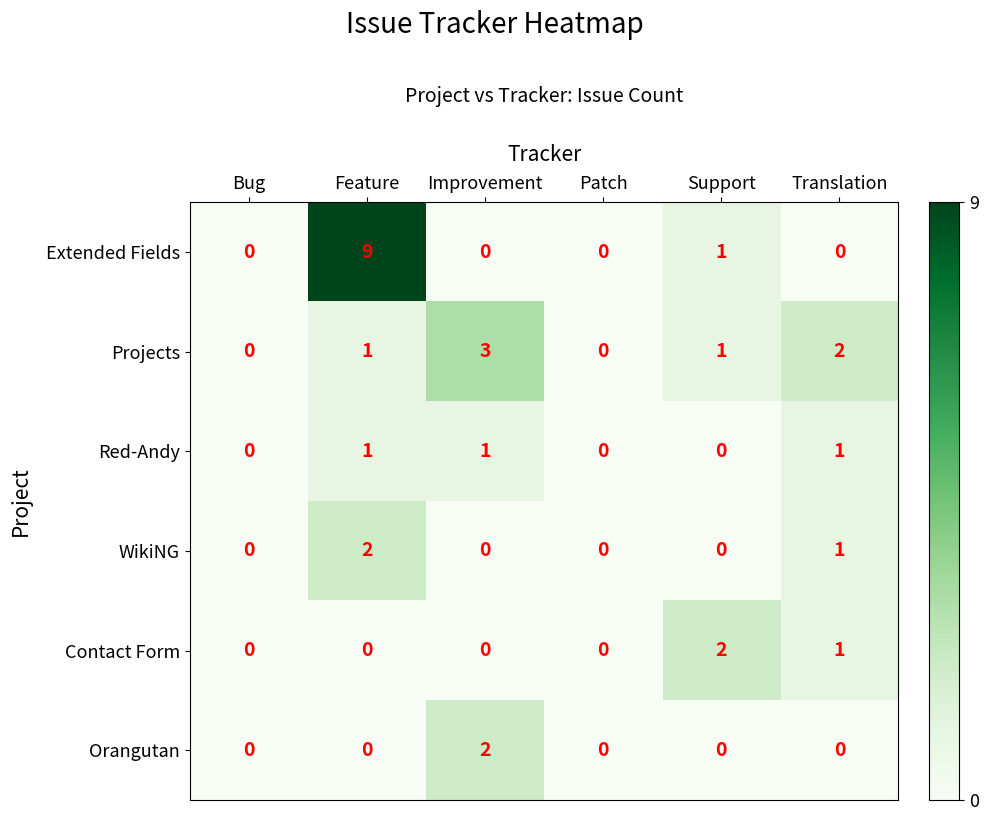

Which series has the largest range (max minus min)?

Extended Fields